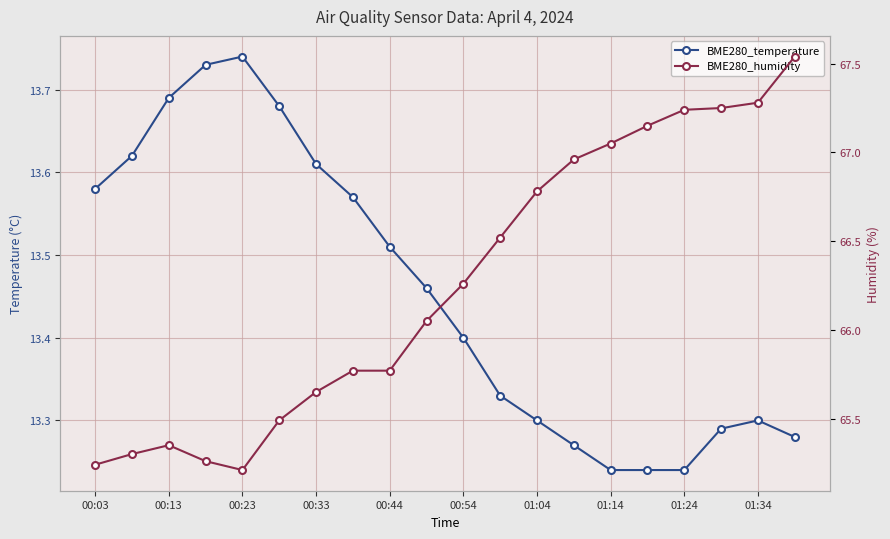

Which series has the largest total across all categories?

BME280_humidity